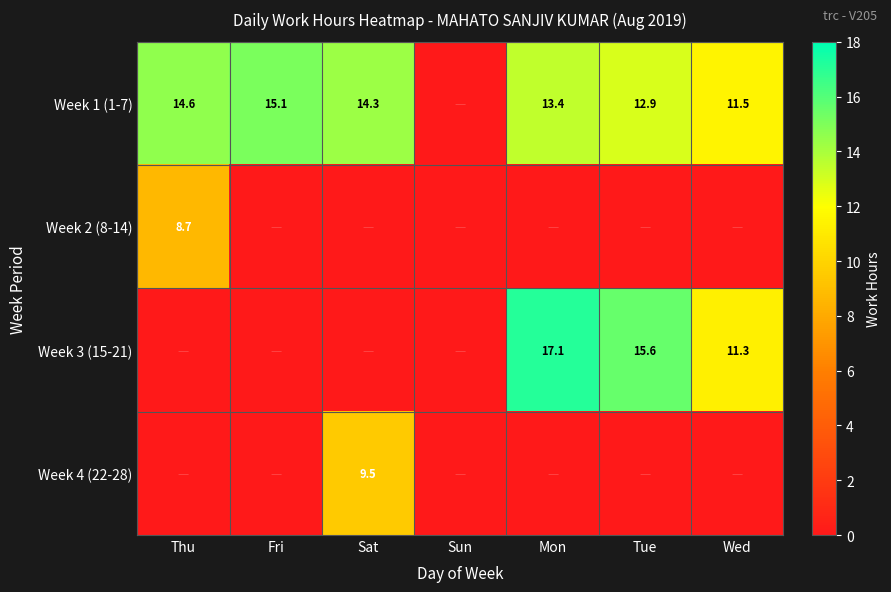

At which category is the sum across all series the highest?

Mon